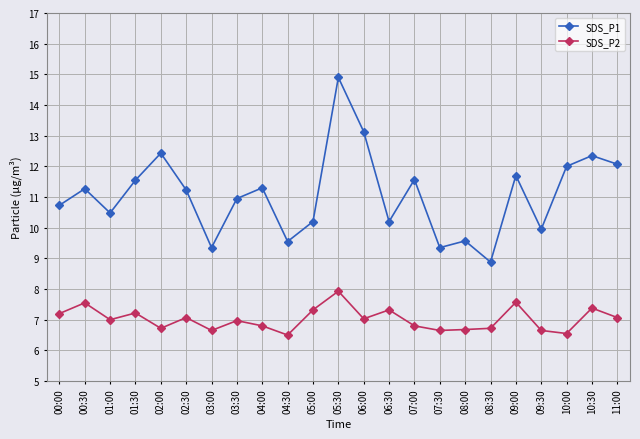

True or false: SDS_P1 and SDS_P2 intersect in this chart.

False